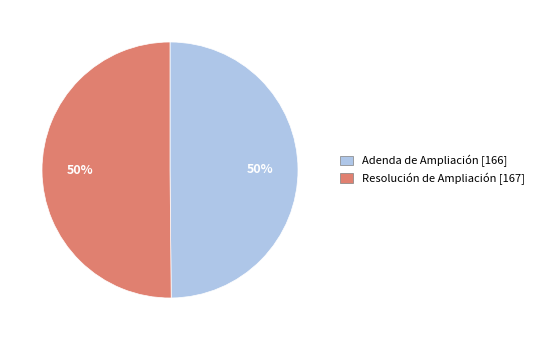

Approximately how many times larger is the value at Adenda de Ampliación [166] compared to Resolución de Ampliación [167]?

1.0